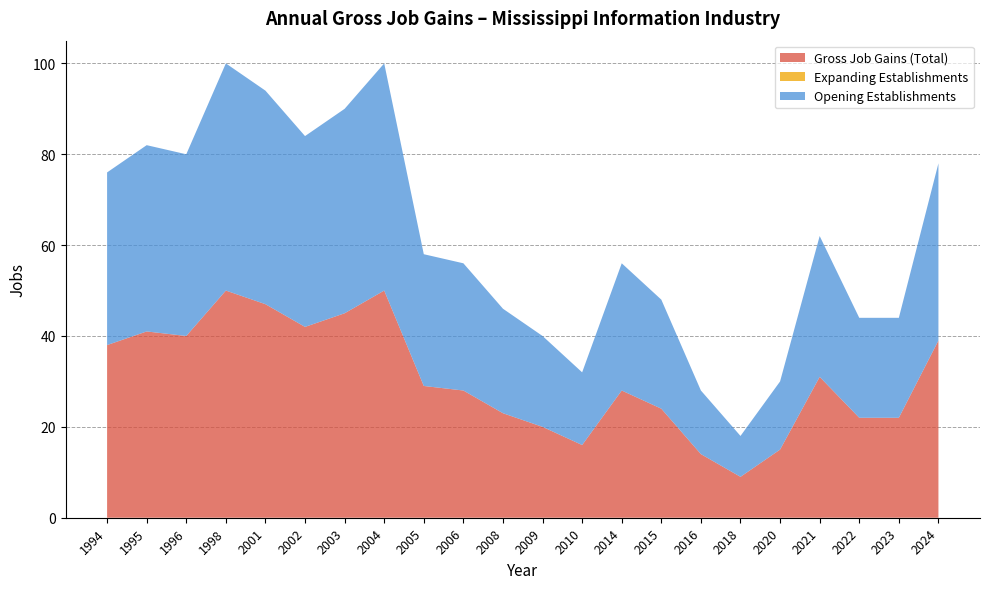

Reading right to left, transcribe all the data shown in this chart.

Gross Job Gains (Total): 39	22	22	31	15	9	14	24	28	16	20	23	28	29	50	45	42	47	50	40	41	38
Expanding Establishments: 0	0	0	0	0	0	0	0	0	0	0	0	0	0	0	0	0	0	0	0	0	0
Opening Establishments: 39	22	22	31	15	9	14	24	28	16	20	23	28	29	50	45	42	47	50	40	41	38